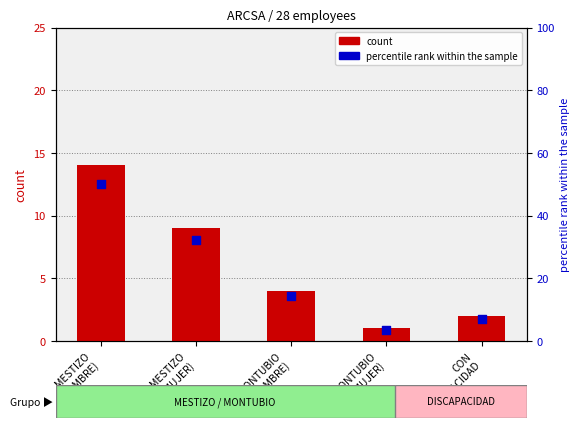

Which series has the largest Y range (max minus min)?

percentile rank within the sample